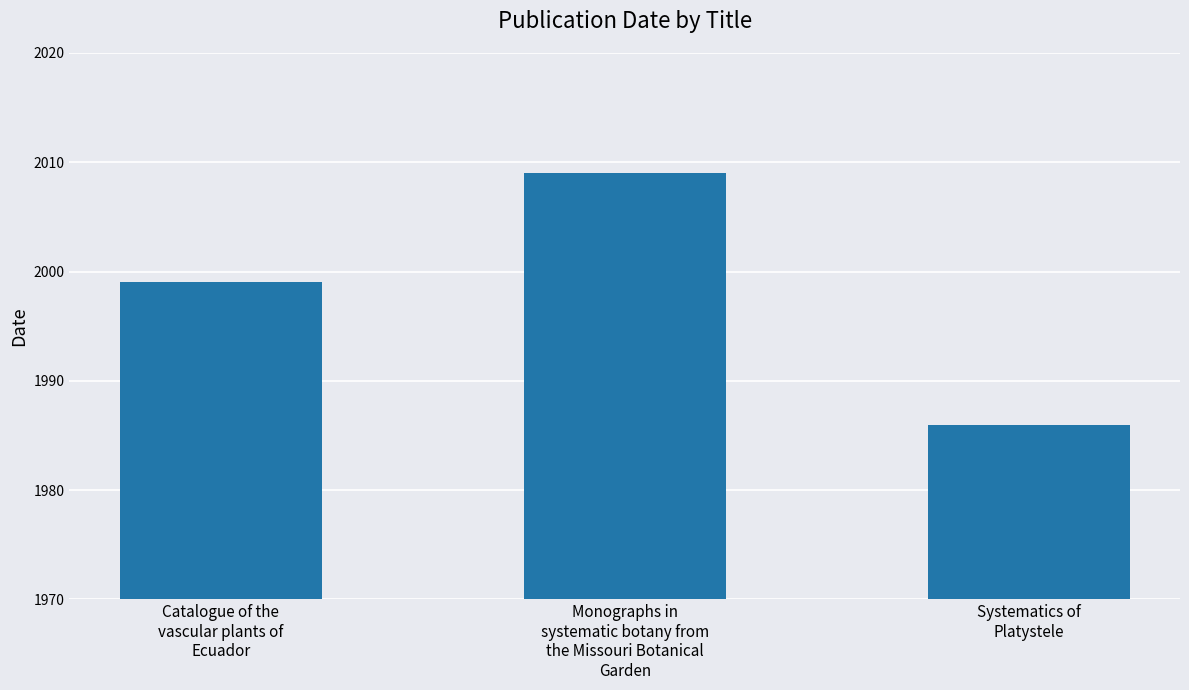

Reading left to right, extract all data points from this chart.

Catalogue of the
vascular plants of
Ecuador=1999	Monographs in
systematic botany from
the Missouri Botanical
Garden=2009	Systematics of
Platystele=1986